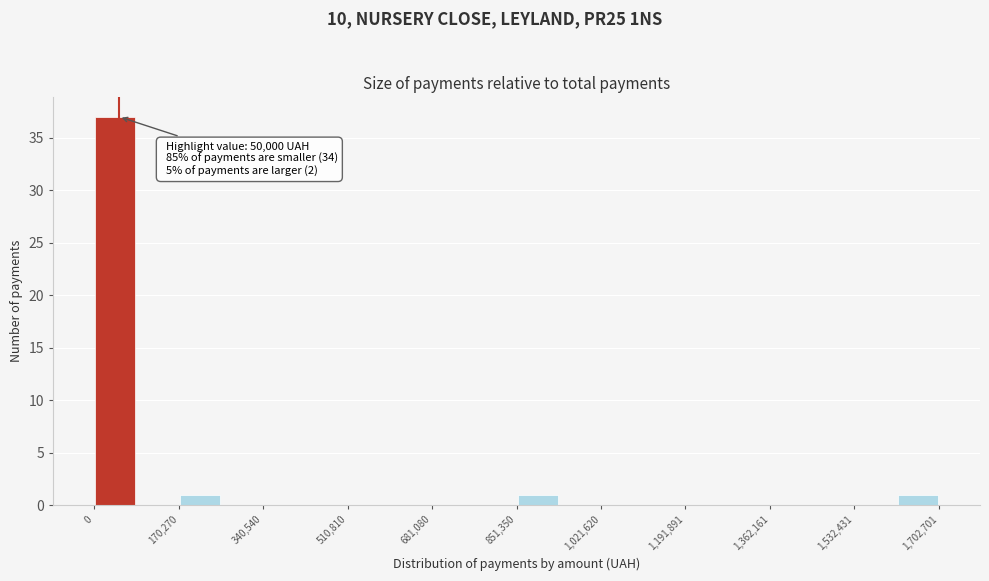

Which range on the x-axis has the tallest bar?

0 to 80000